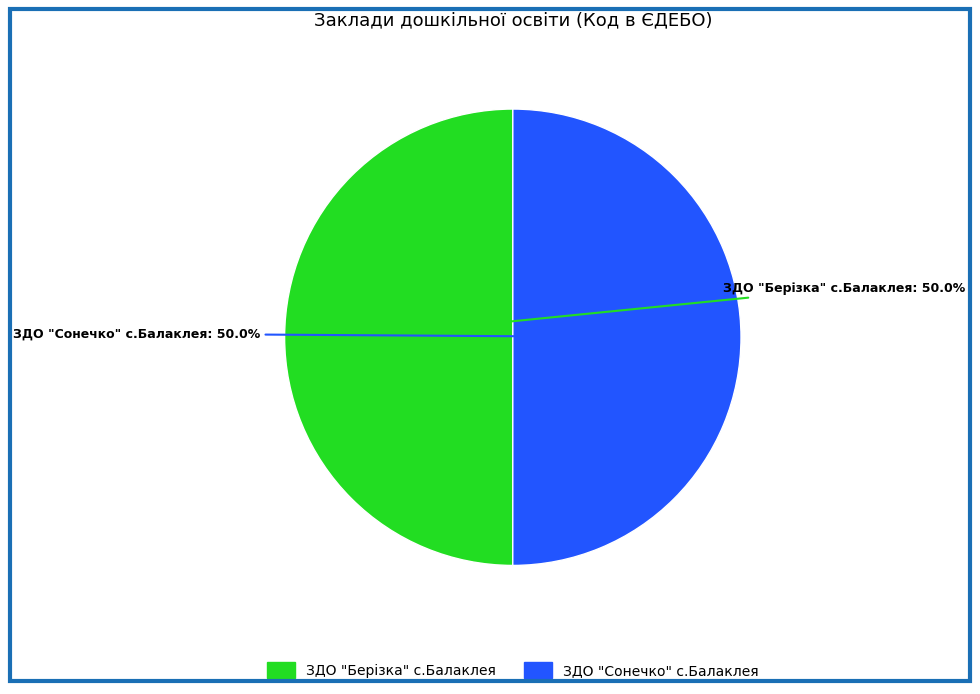

Count the number of slices in the pie.

2